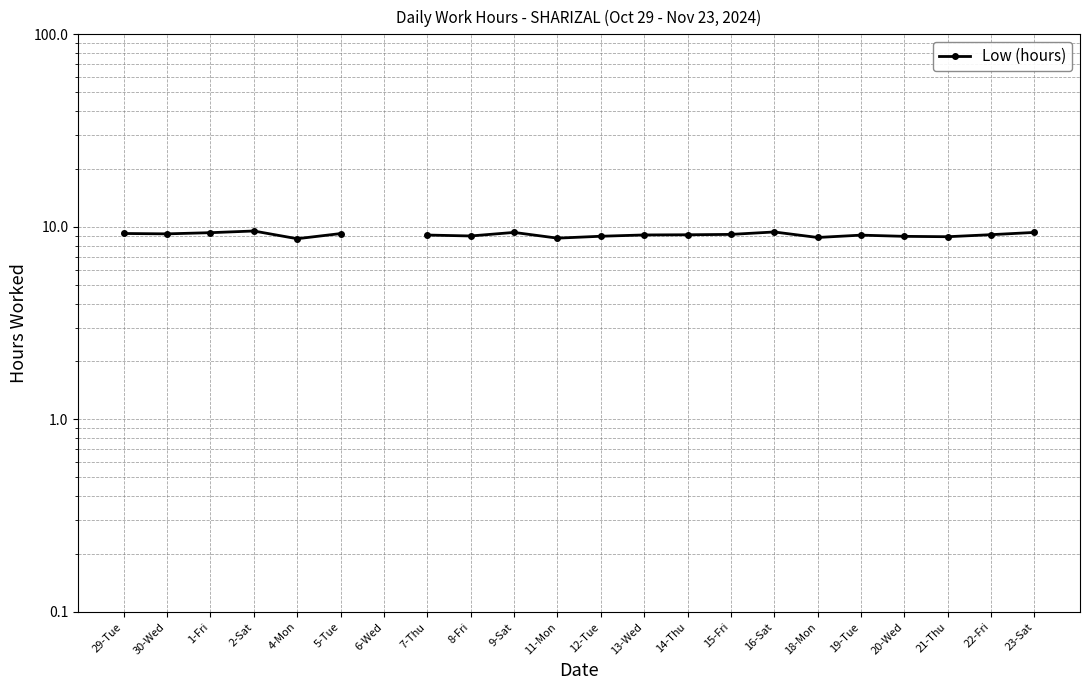

Where does the data first go above 9?

29-Tue